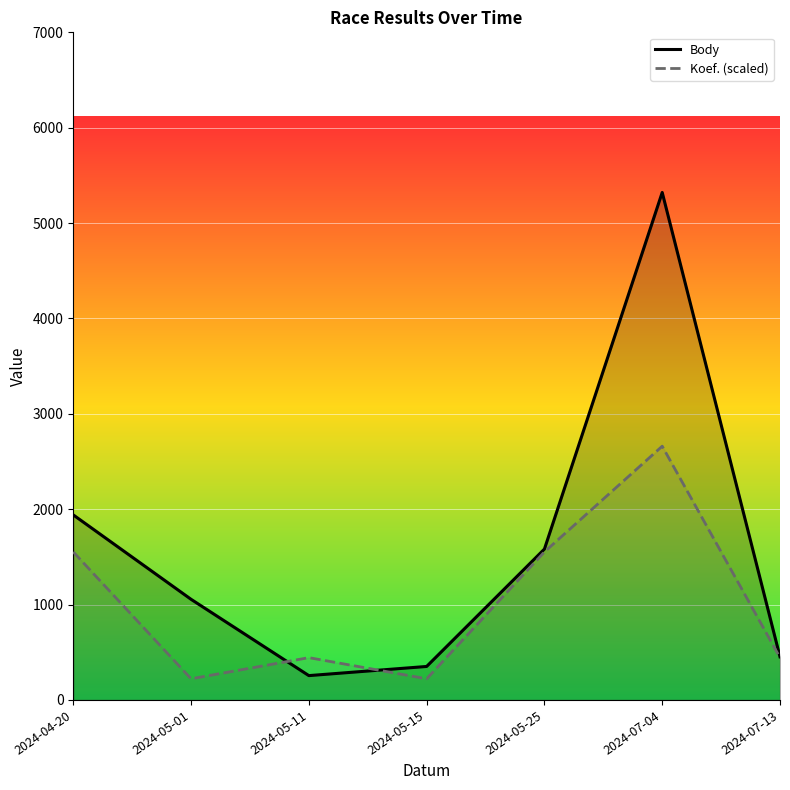

True or false: Body and Koef. (scaled) intersect in this chart.

True